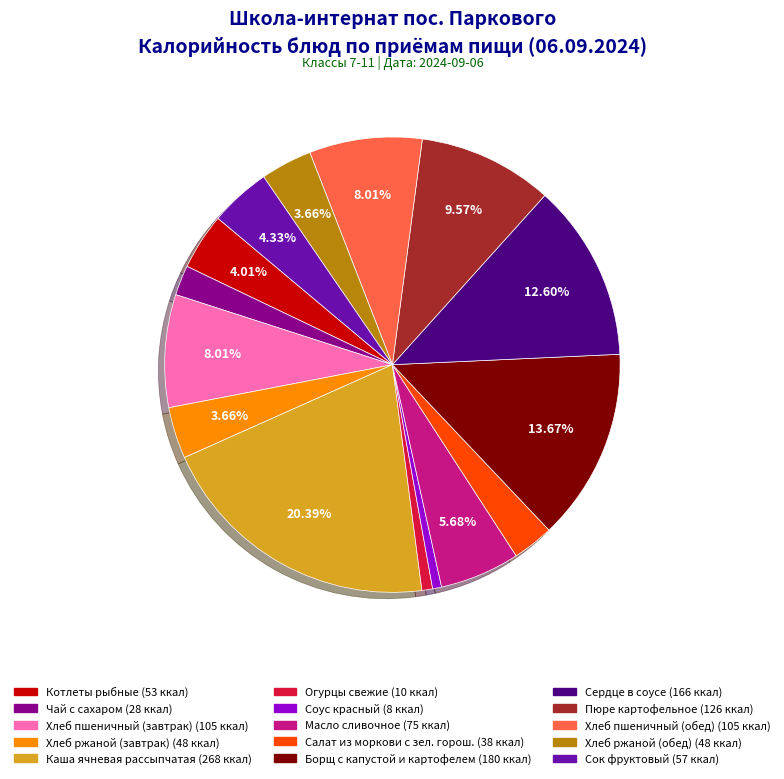

To the nearest percent, what portion does Хлеб пшеничный (обед) represent?

8%